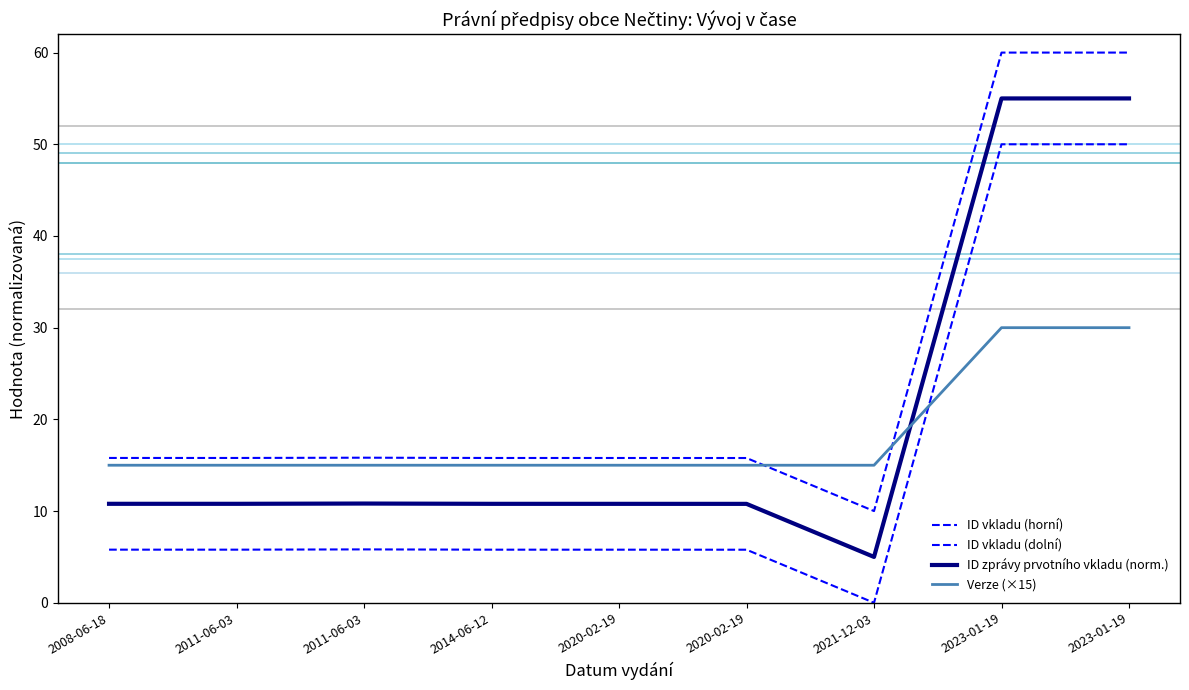

Does the chart display data point markers on the line(s)?

No